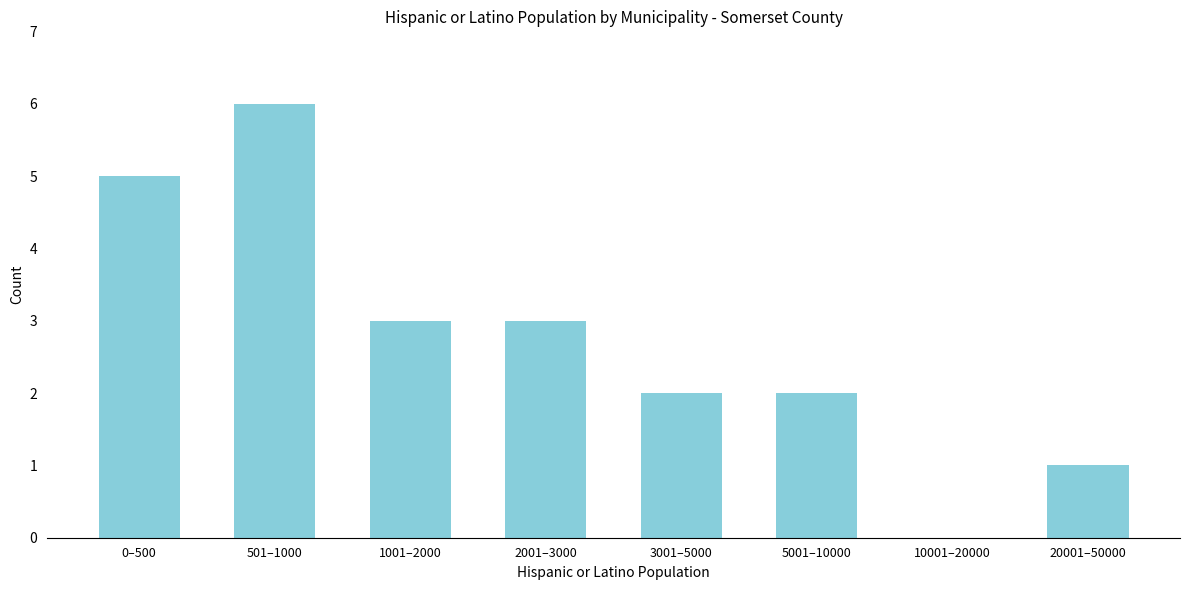

Reading left to right, what are all the values shown in this chart?

0–500=5	501–1000=6	1001–2000=3	2001–3000=3	3001–5000=2	5001–10000=2	10001–20000=0	20001–50000=1